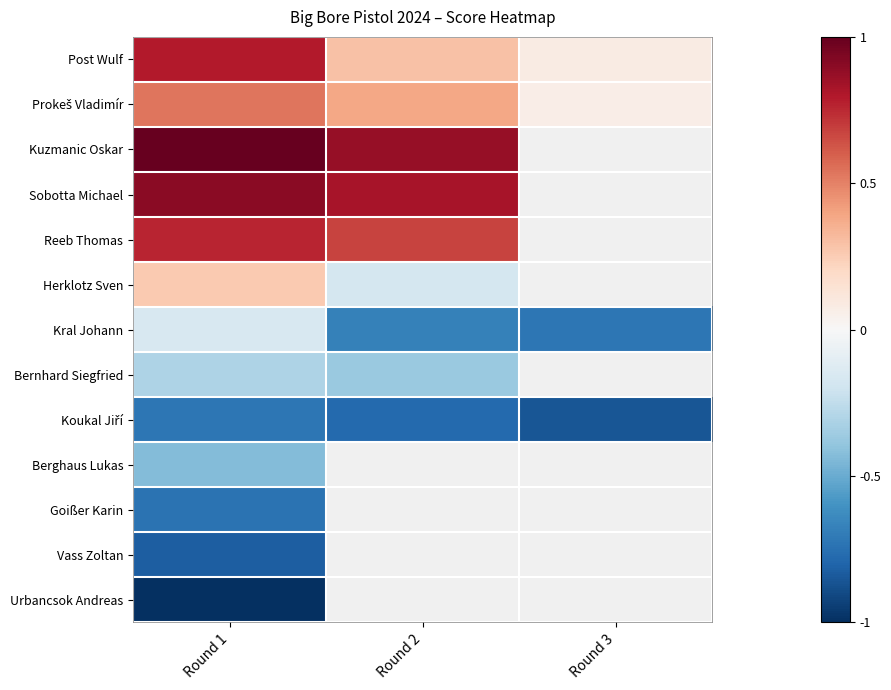

Where is Urbancsok Andreas nearest to the value -1?

Round 1